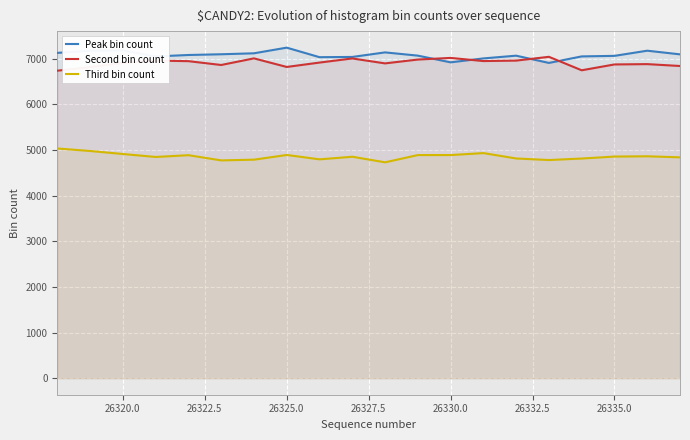

What is the difference between the maximum and second lowest values in the Third bin count series?

261